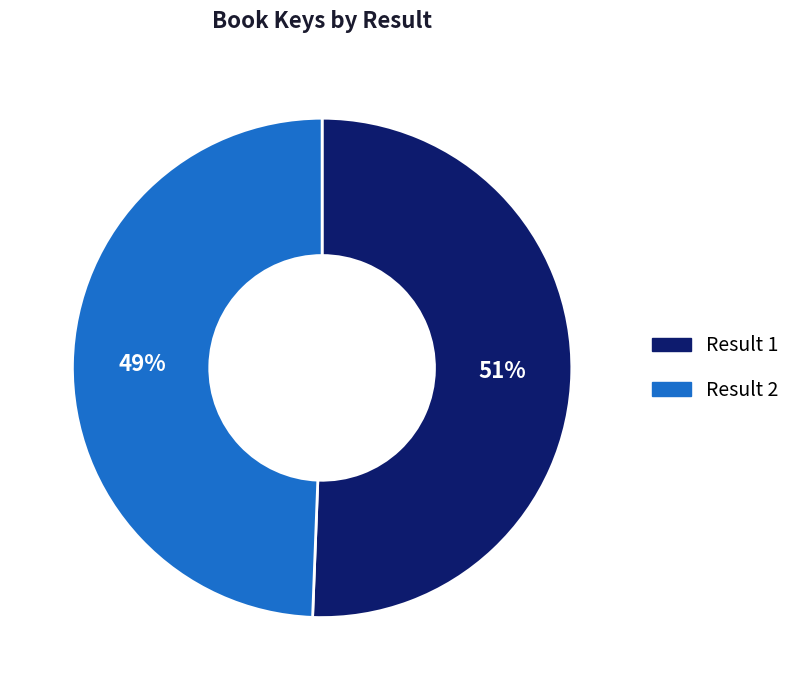

Does any single category account for the majority?

Yes